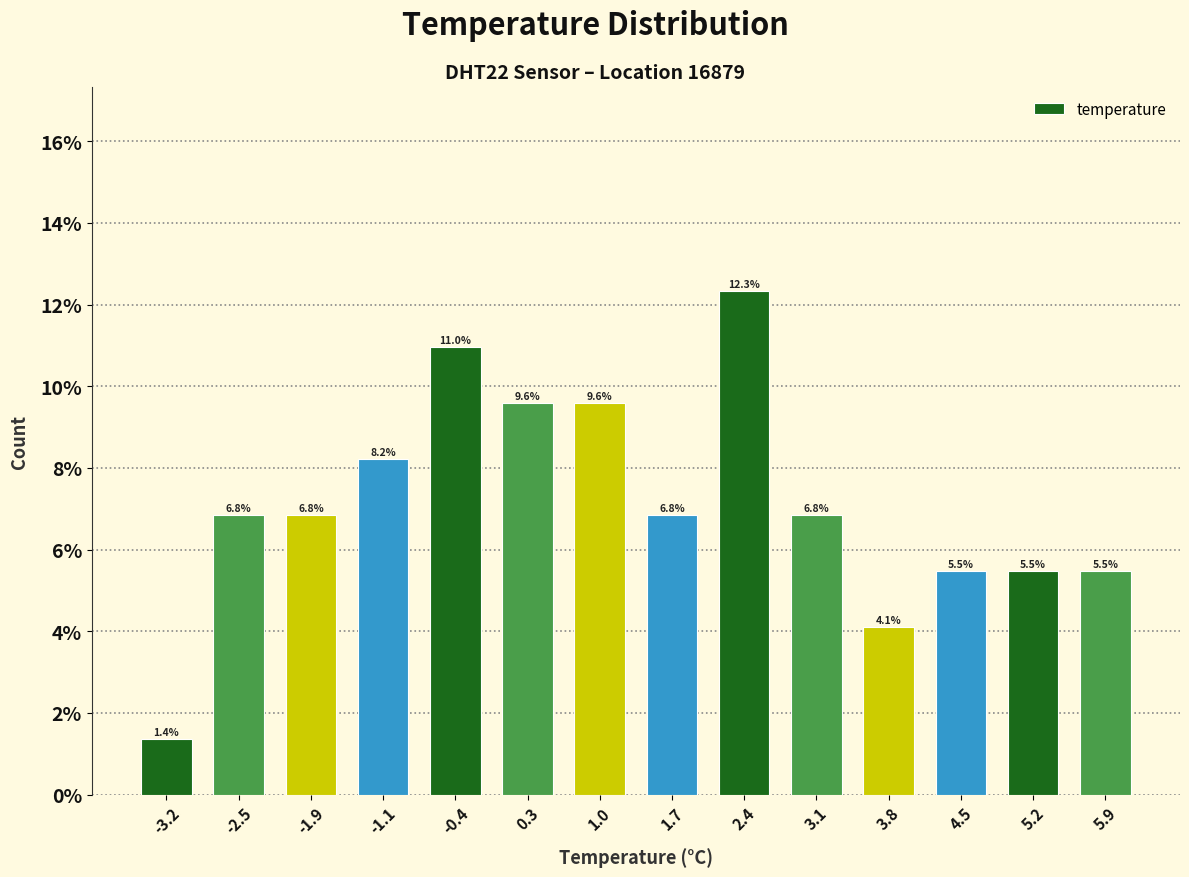

Reading left to right, transcribe this chart: for each bar, give the range it covers on the x-axis and its height.

-3.6 to -2.9: 1.4
-2.9 to -2.2: 6.8
-2.2 to -1.5: 6.8
-1.5 to -0.8: 8.2
-0.8 to -0.1: 11.0
-0.1 to 0.6: 9.6
0.6 to 1.3: 9.6
1.3 to 2.0: 6.8
2.0 to 2.7: 12.3
2.7 to 3.4: 6.8
3.4 to 4.1: 4.1
4.1 to 4.8: 5.5
4.8 to 5.5: 5.5
5.5 to 6.2: 5.5